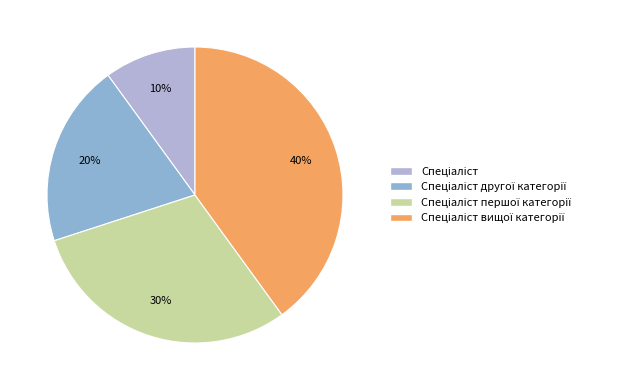

Is there a majority slice in this chart?

No